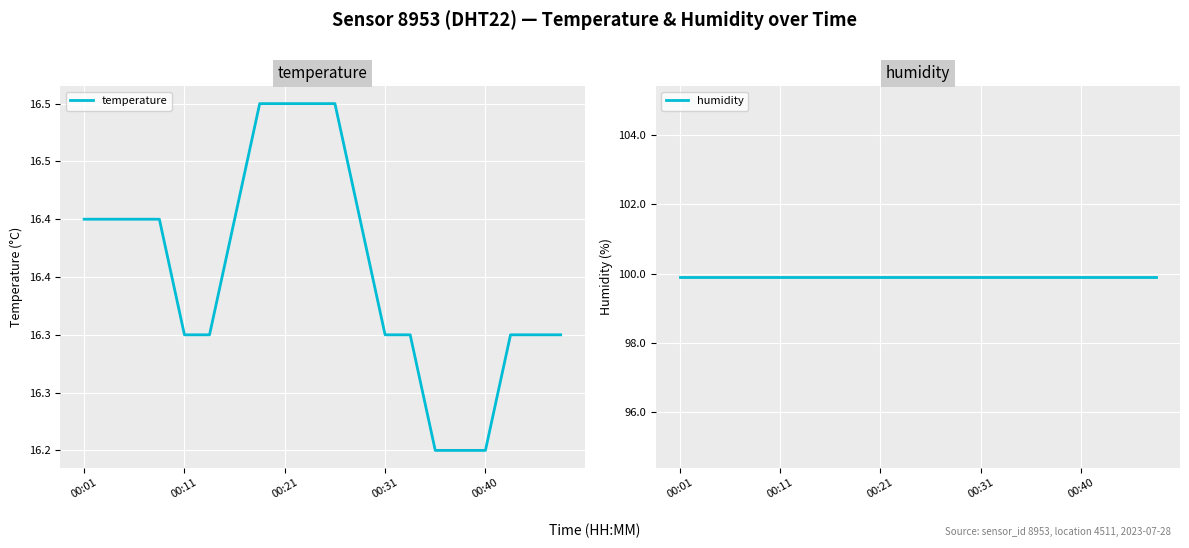

What is the lowest value of the temperature series?

16.2